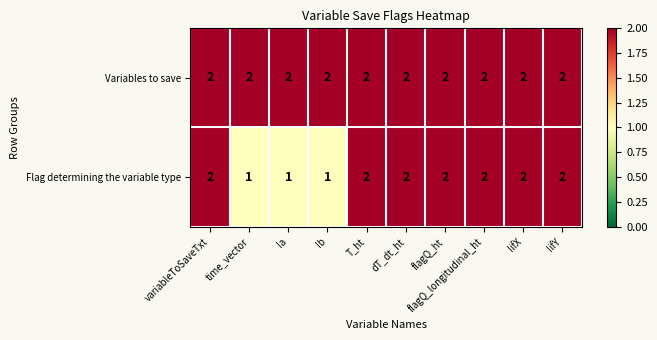

Between Ib and flagQ_ht, which series saw the biggest shift?

Flag determining the variable type